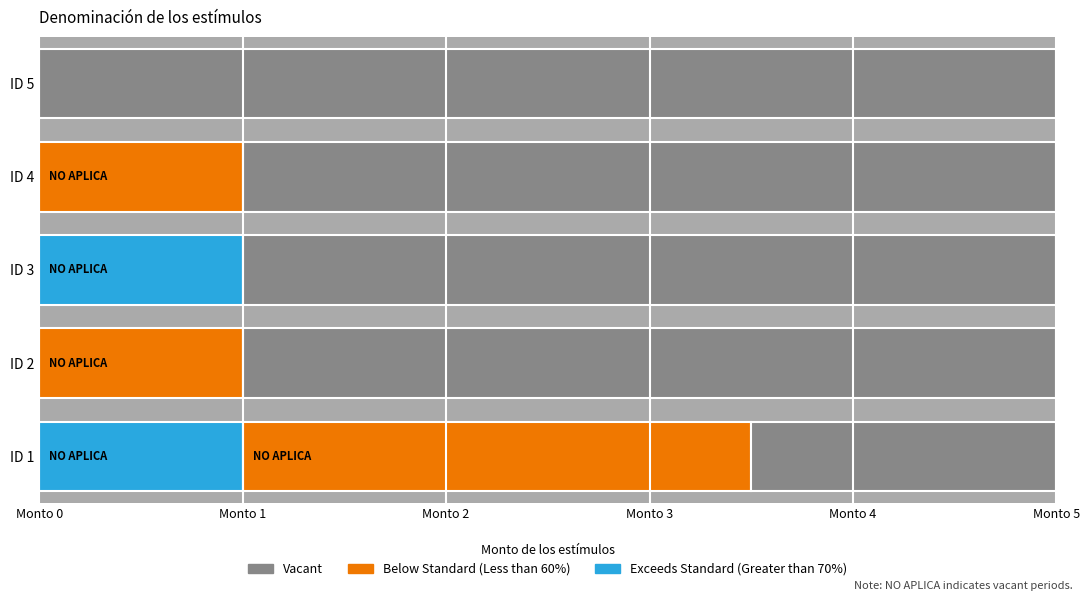

Does the chart contain any negative values?

No